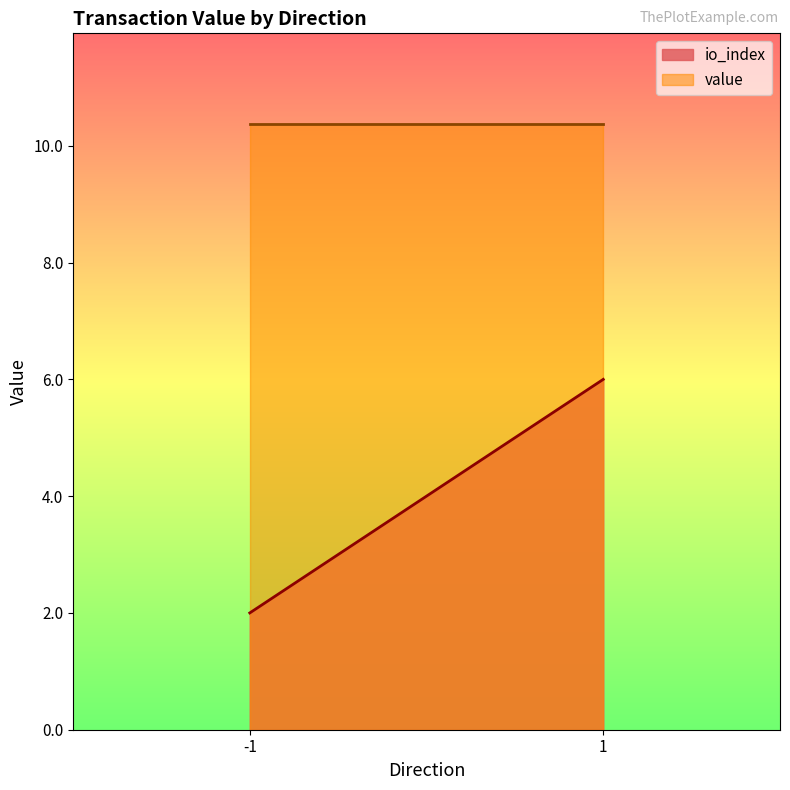

Which has a higher value, -1 or 1?

1